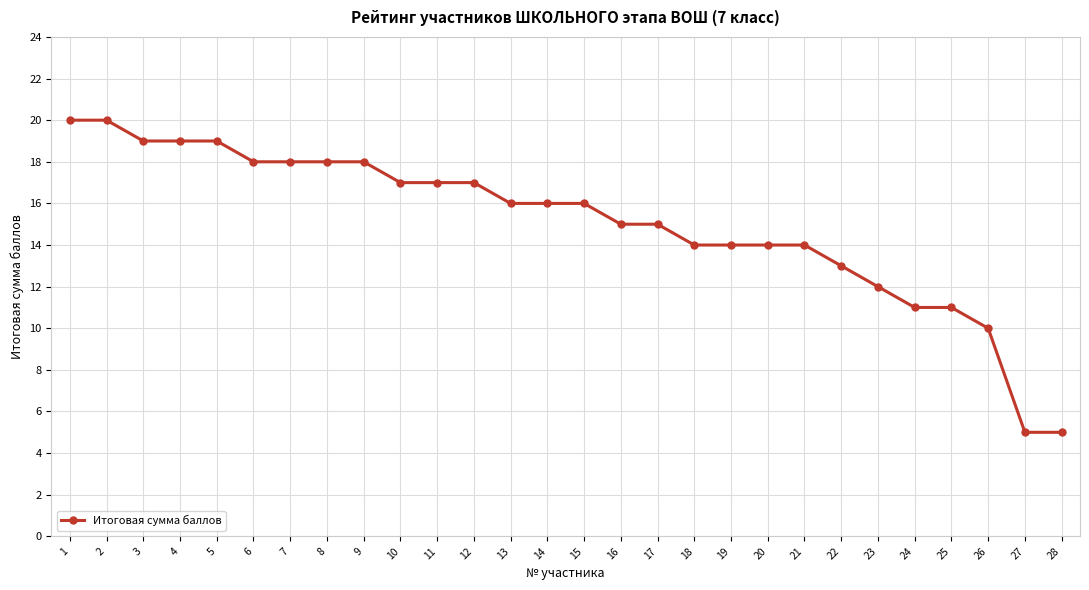

The value at 7 is 32. True or false?

False